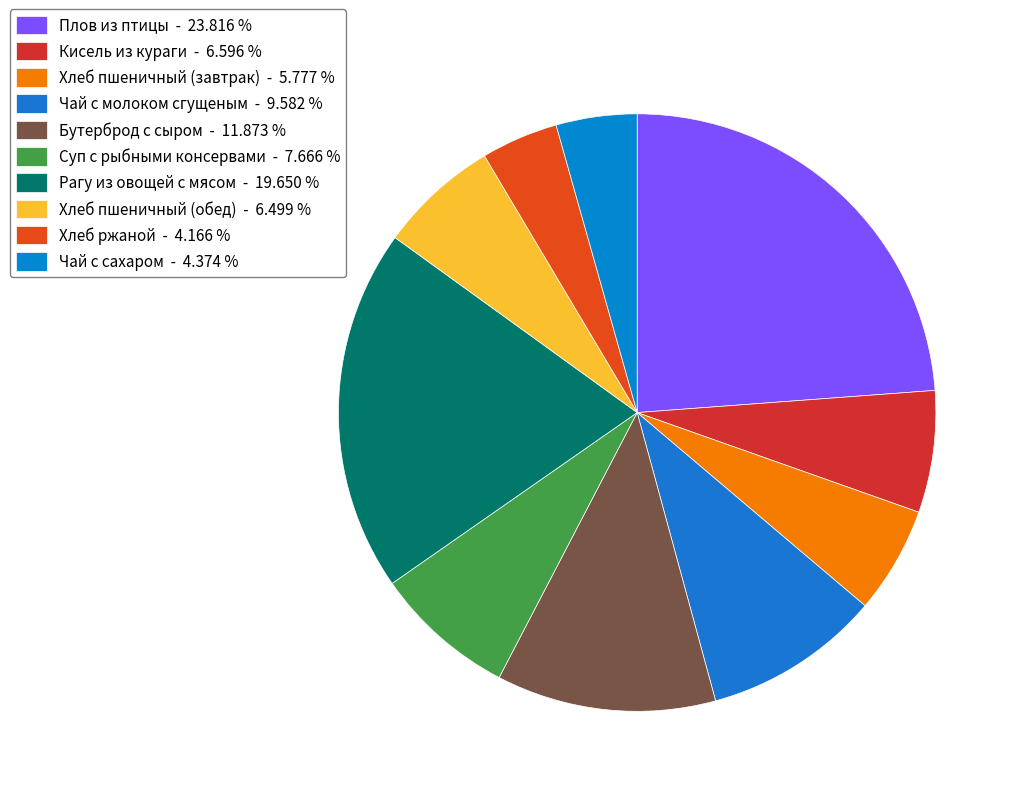

The Кисель из кураги slice represents 15% of the pie. True or false?

False